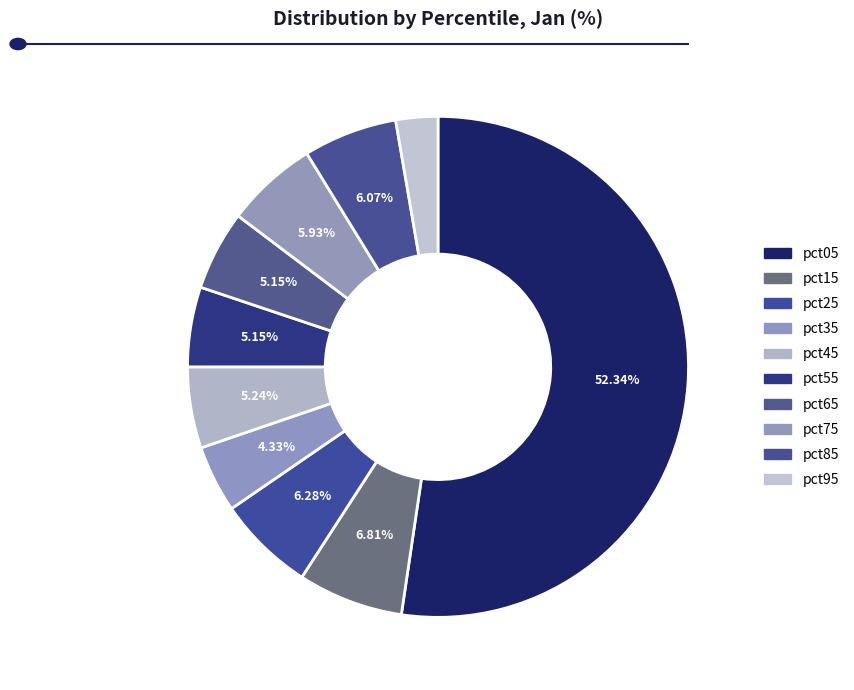

Is it true that pct05 is 47% of the pie?

False